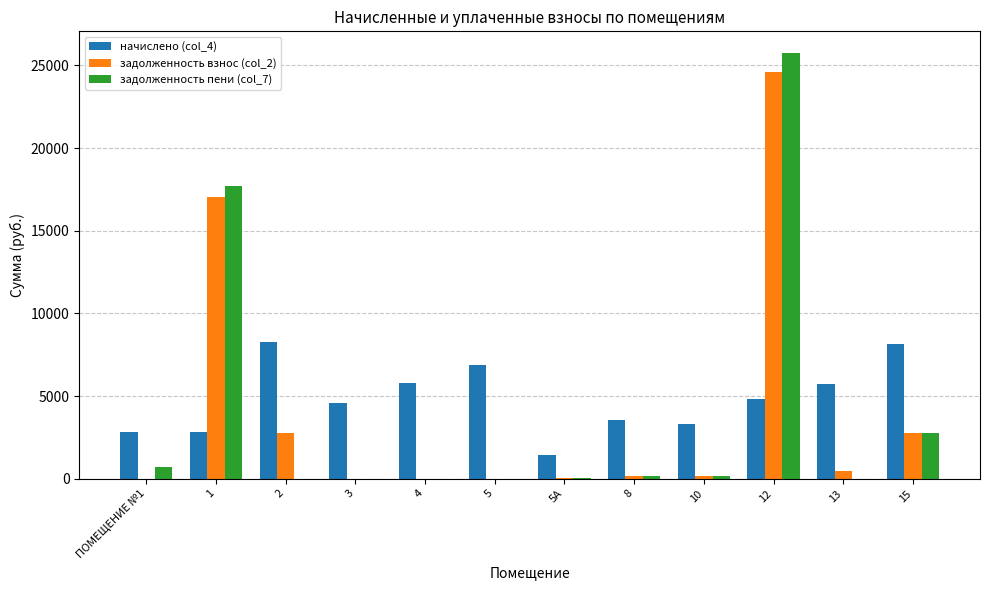

What is the greatest value displayed?

25772.3